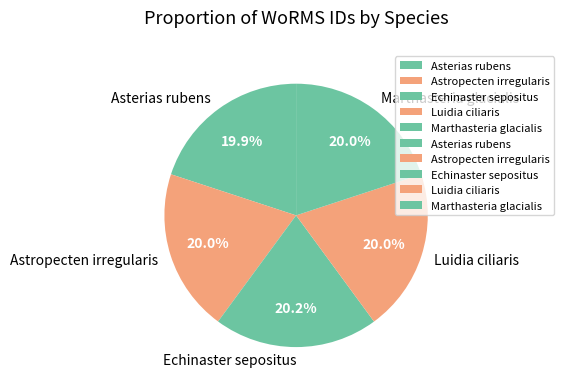

True or false: Asterias rubens accounts for 20% of the total.

True